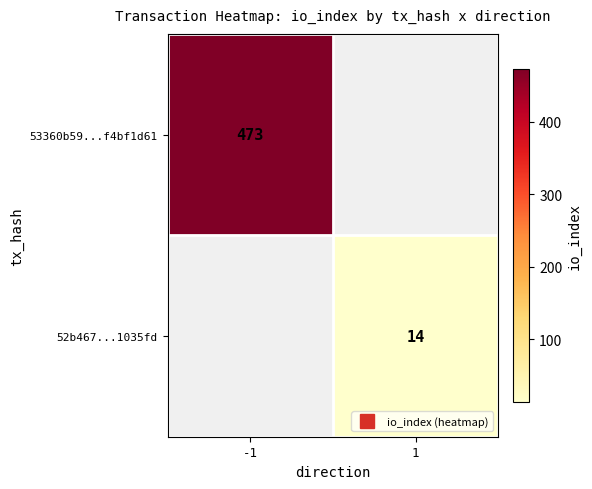

Rank the series by their maximum value, from highest to lowest.

53360b59...f4bf1d61, 52b467...1035fd